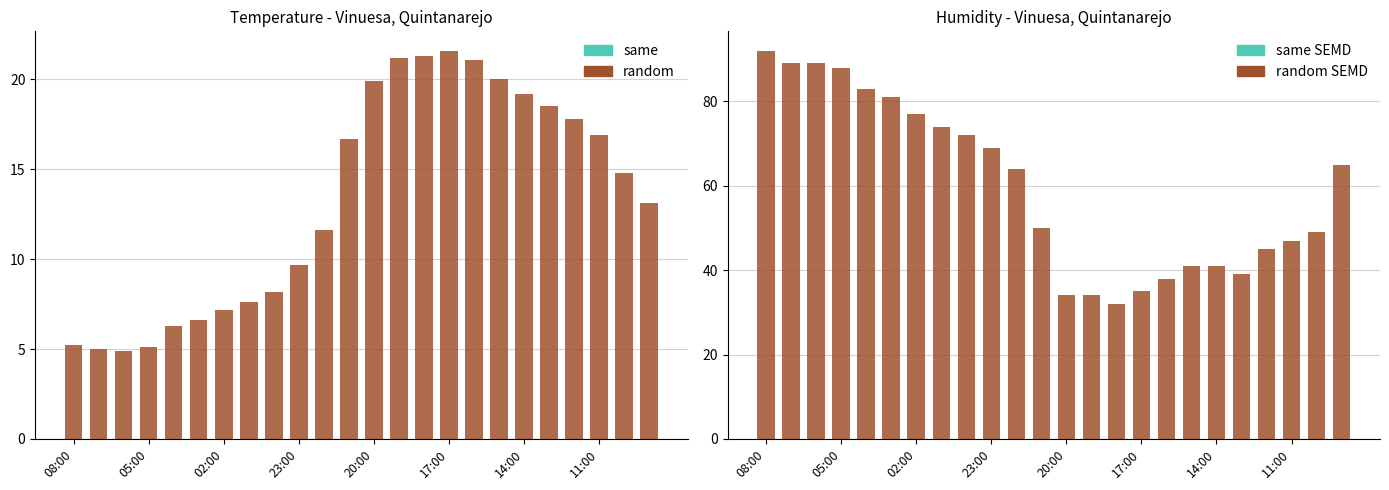

The value of Tenperartura (ºC) at 20:00 is 3.7. True or false?

False